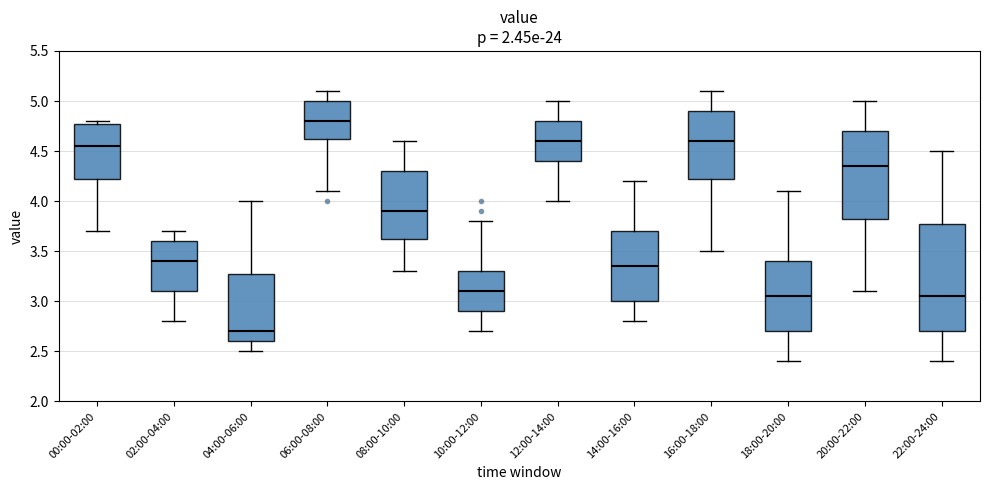

Where does the lower whisker of the box for 12:00-14:00 end on the y-axis? The values are not printed on the chart, so give them approximately, as read against the axis.

4.00